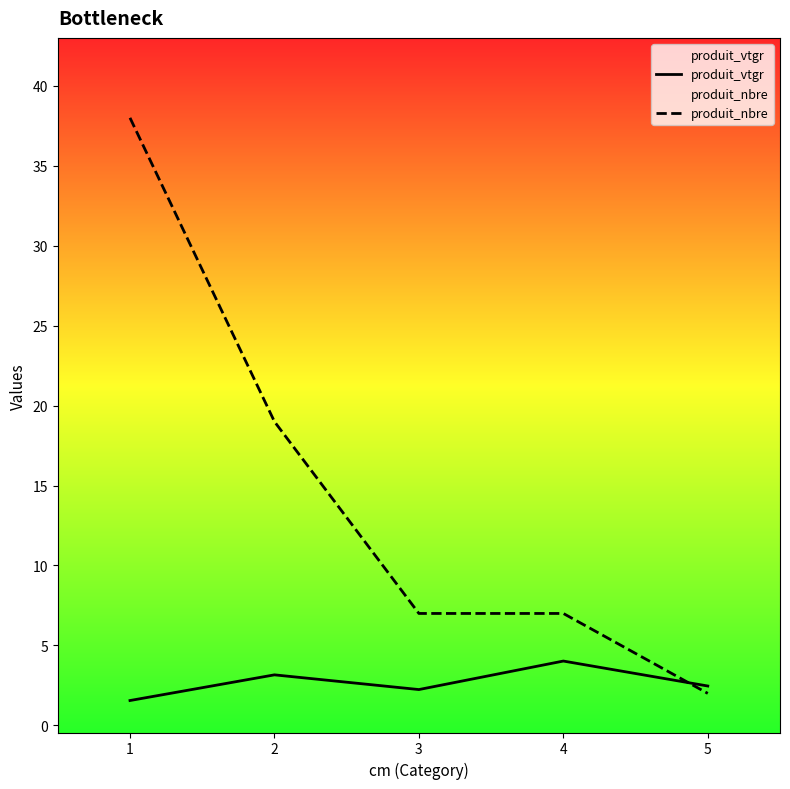

Which has a higher value, 2 or 1?

2